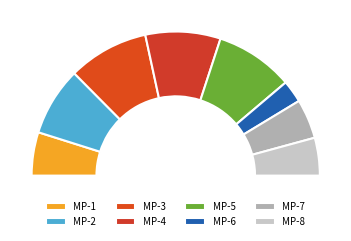

To the nearest percent, what is the combined percentage of MP-7 and MP-3?

27%